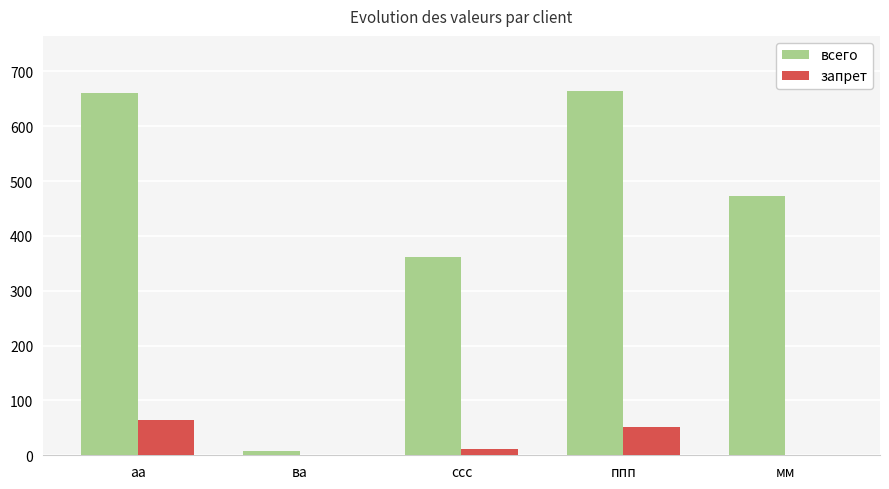

What is the sum of all всего values?

2168